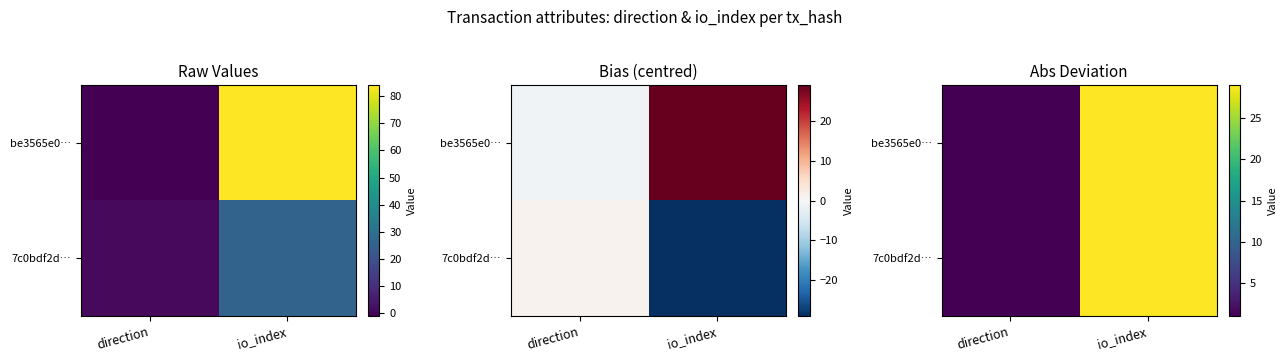

Which series has the largest range (max minus min)?

be3565e0…